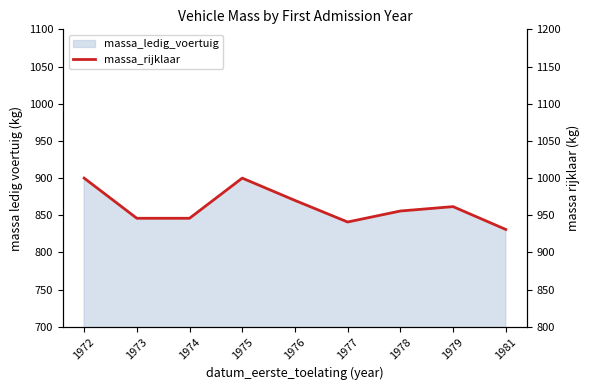

Reading left to right, list all the values displayed in this chart.

1972=1000.0	1973=946.0	1974=946.0	1975=1000.0	1976=970.0	1977=941.0	1978=955.8	1979=961.7	1981=931.0